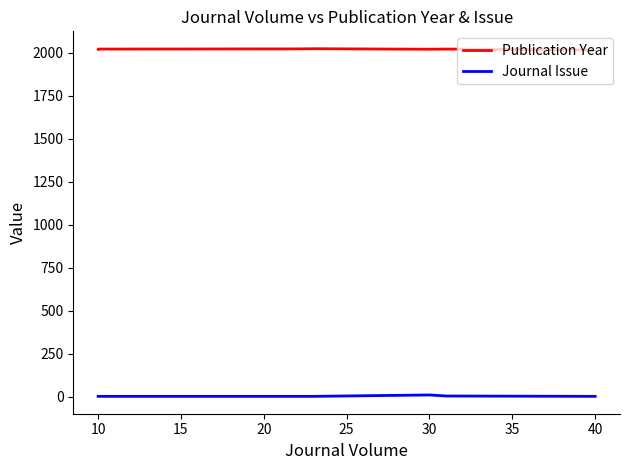

At which category is the sum across all series the highest?

30